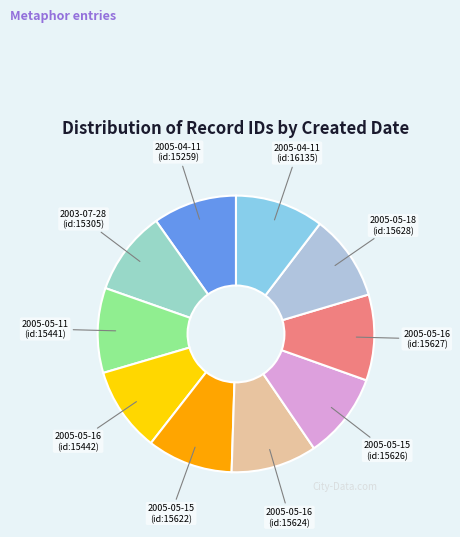

How many segments does this pie chart have?

10